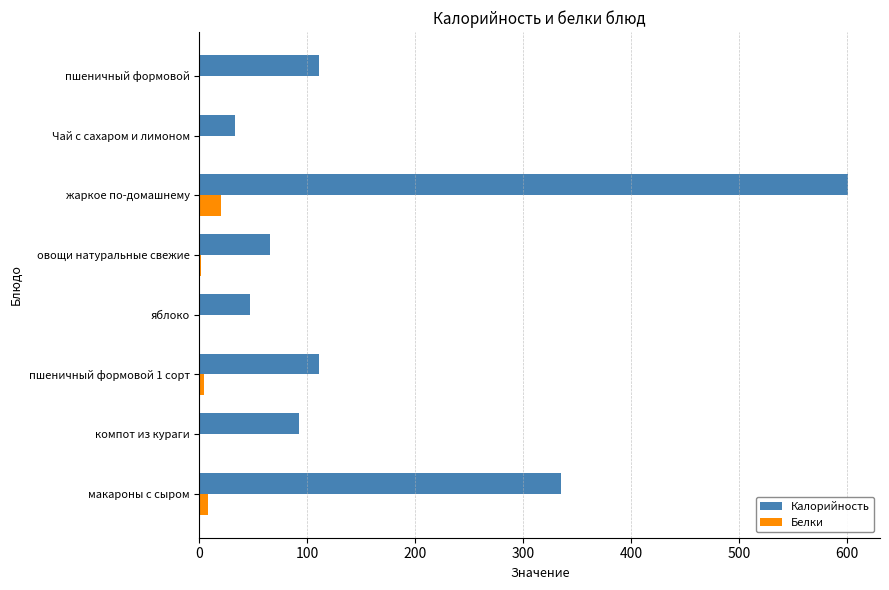

Which series changed the most between макароны с сыром and яблоко?

Калорийность